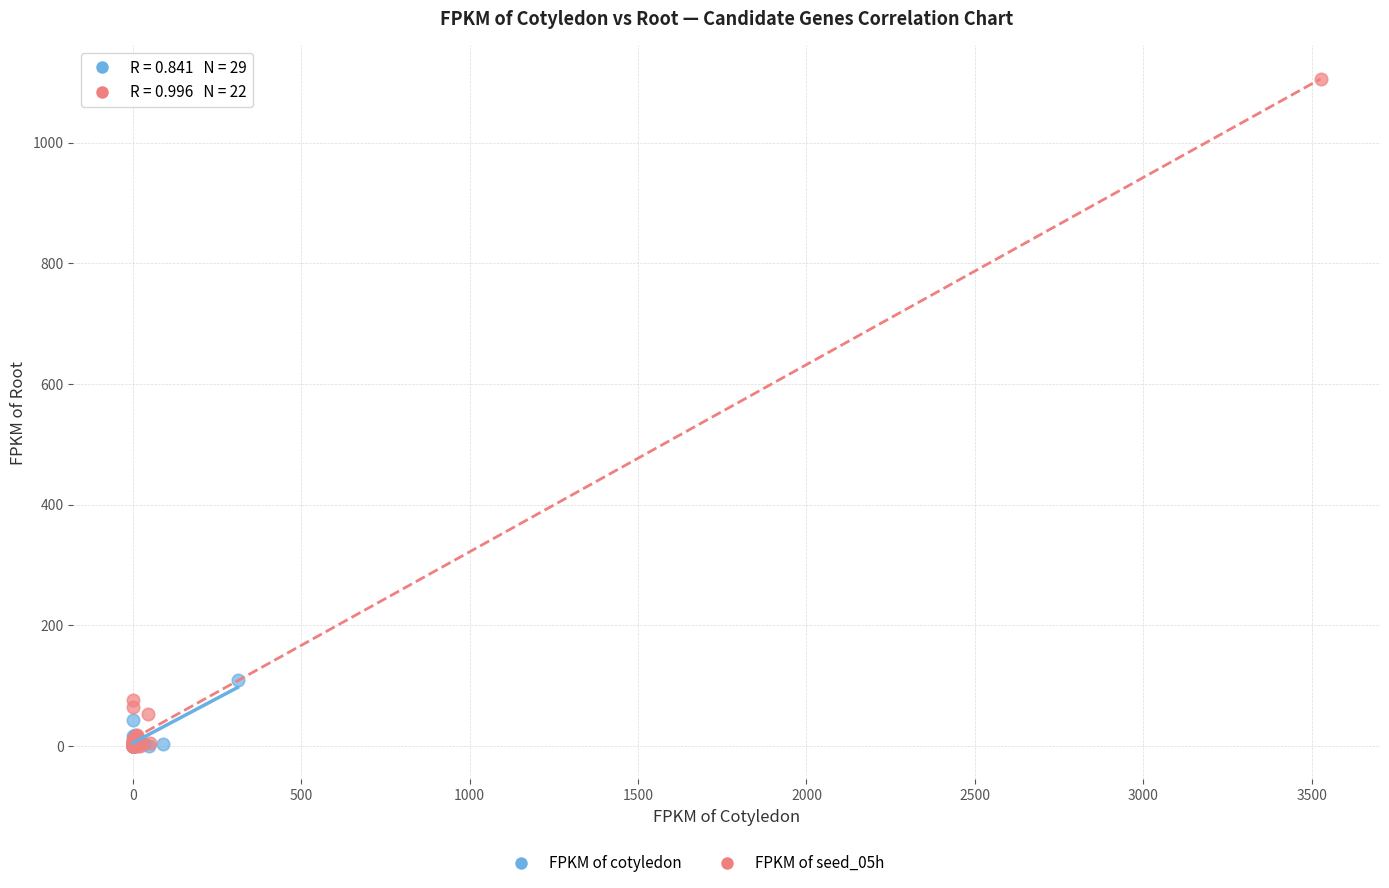

Which series has the widest spread of Y values?

FPKM of seed_05h